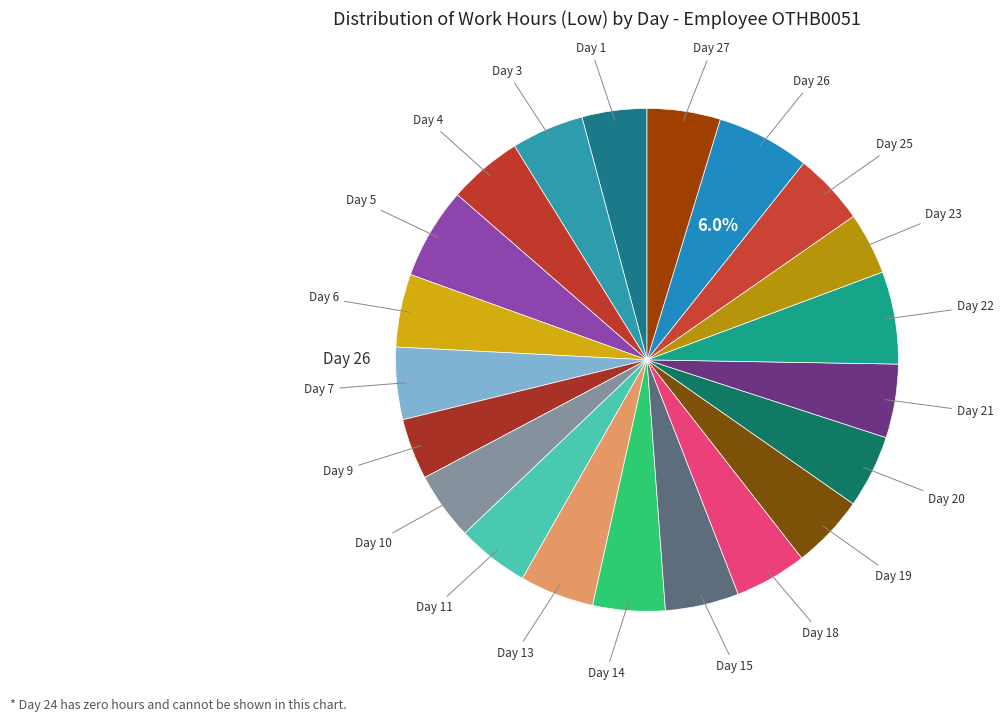

How many slices are in this pie chart?

21